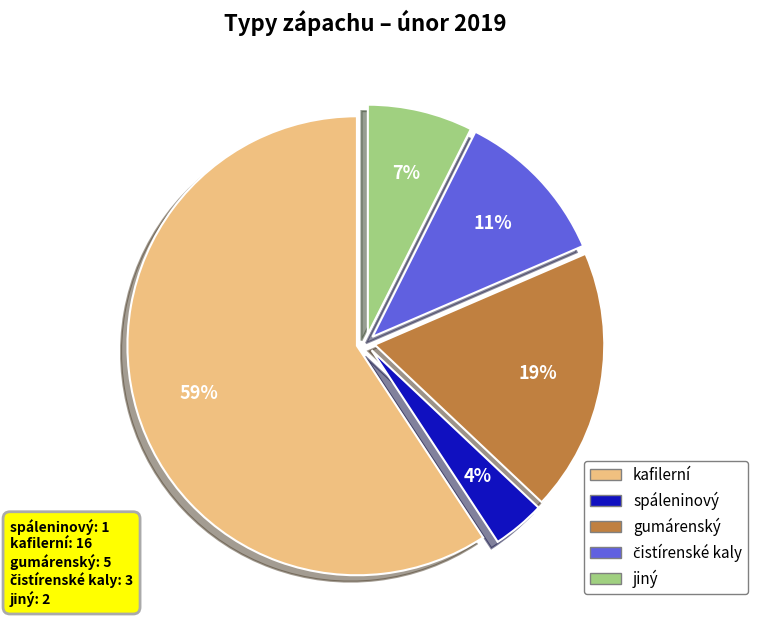

True or false: gumárenský accounts for 19% of the total.

True